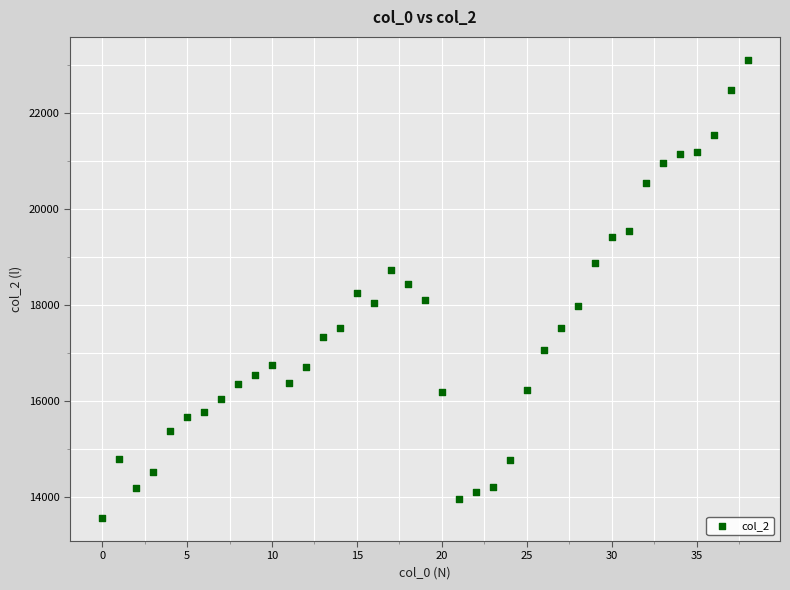

What is the range of Y values (max minus min)?

9544